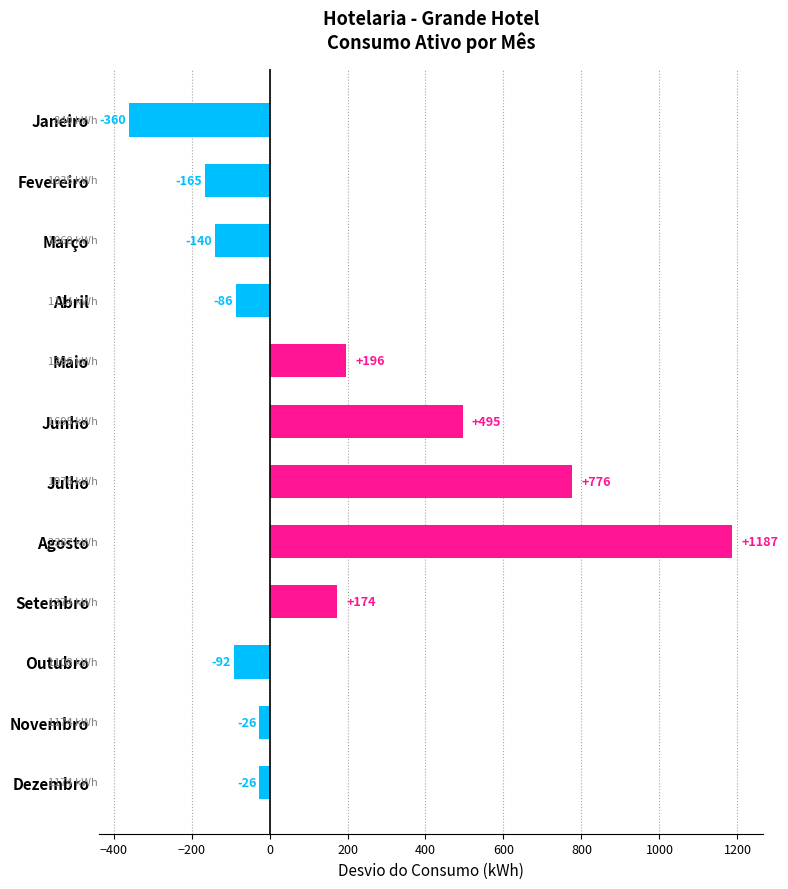

What is the minimum value shown in the chart?

-360